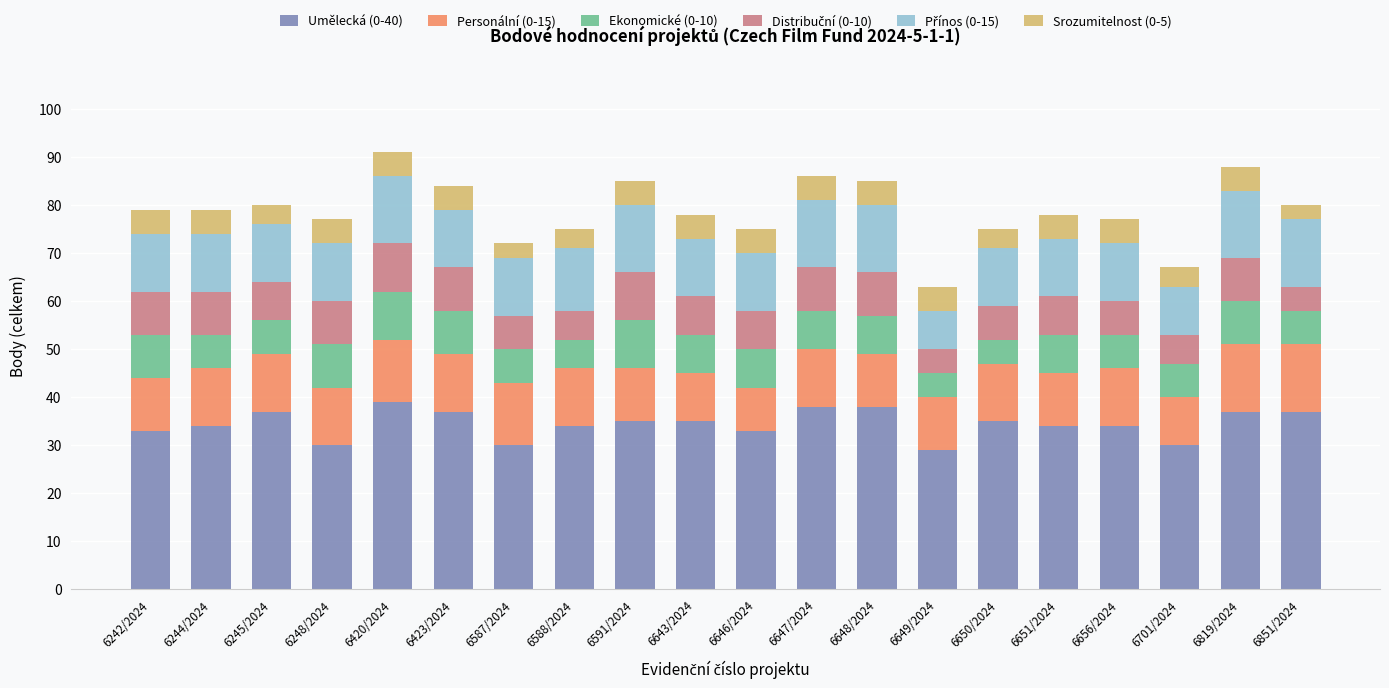

What is the sum of all Umělecká (0-40) values?

689